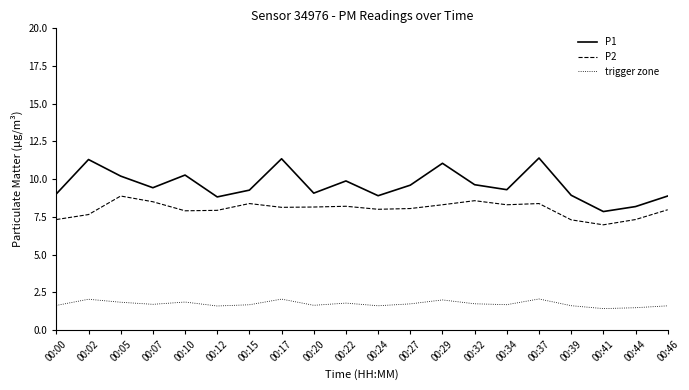

What is the spread (max minus min) of values at 00:02?

9.3